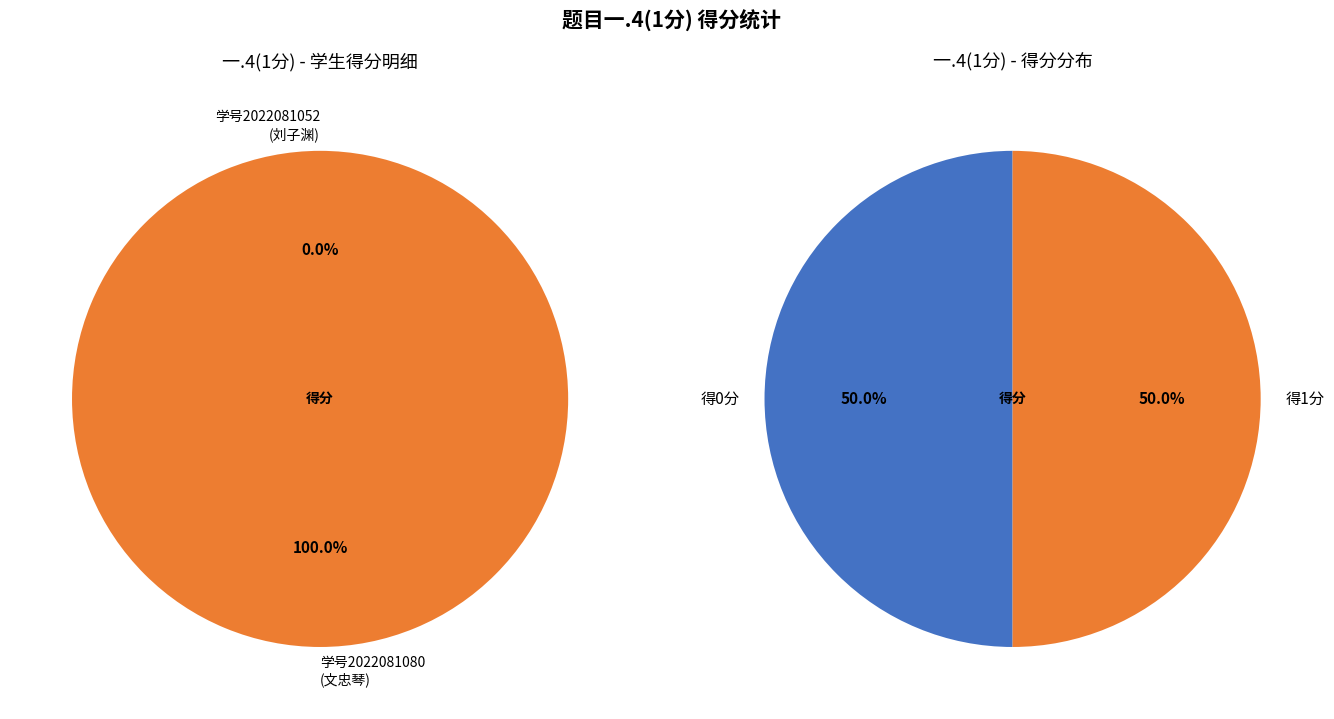

Is it true that 2022081080 is 93% of the pie?

False